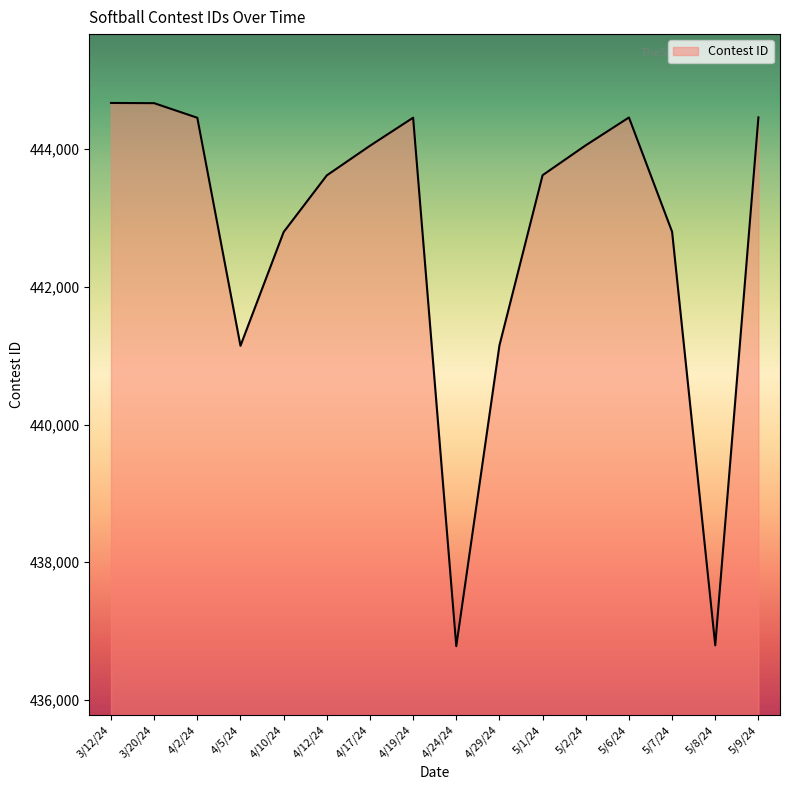

What is the minimum value shown in the chart?

436781